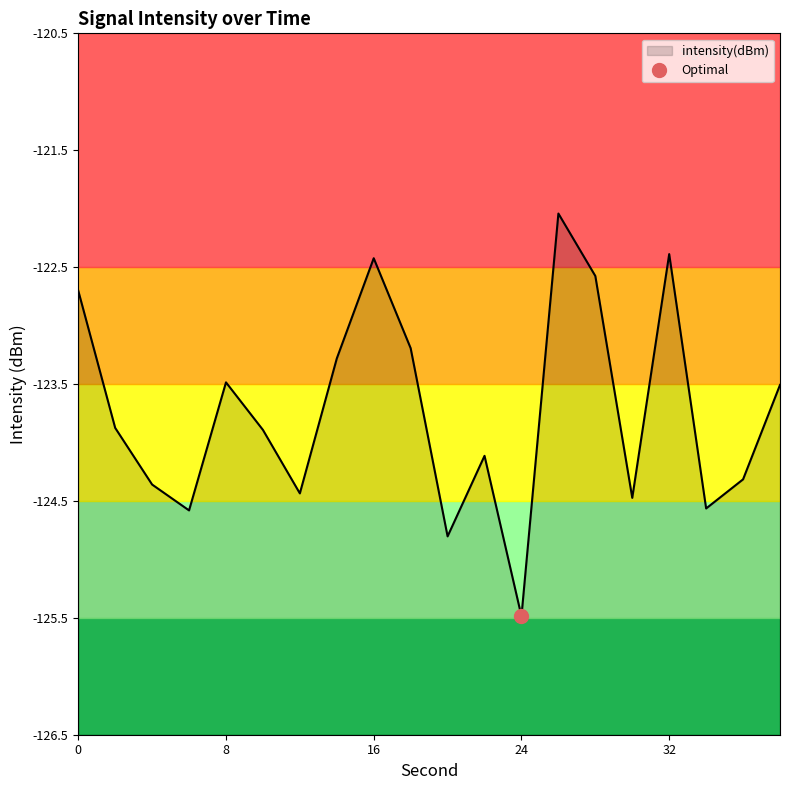

The chart shows a value of -124.4 at 12. True or false?

True